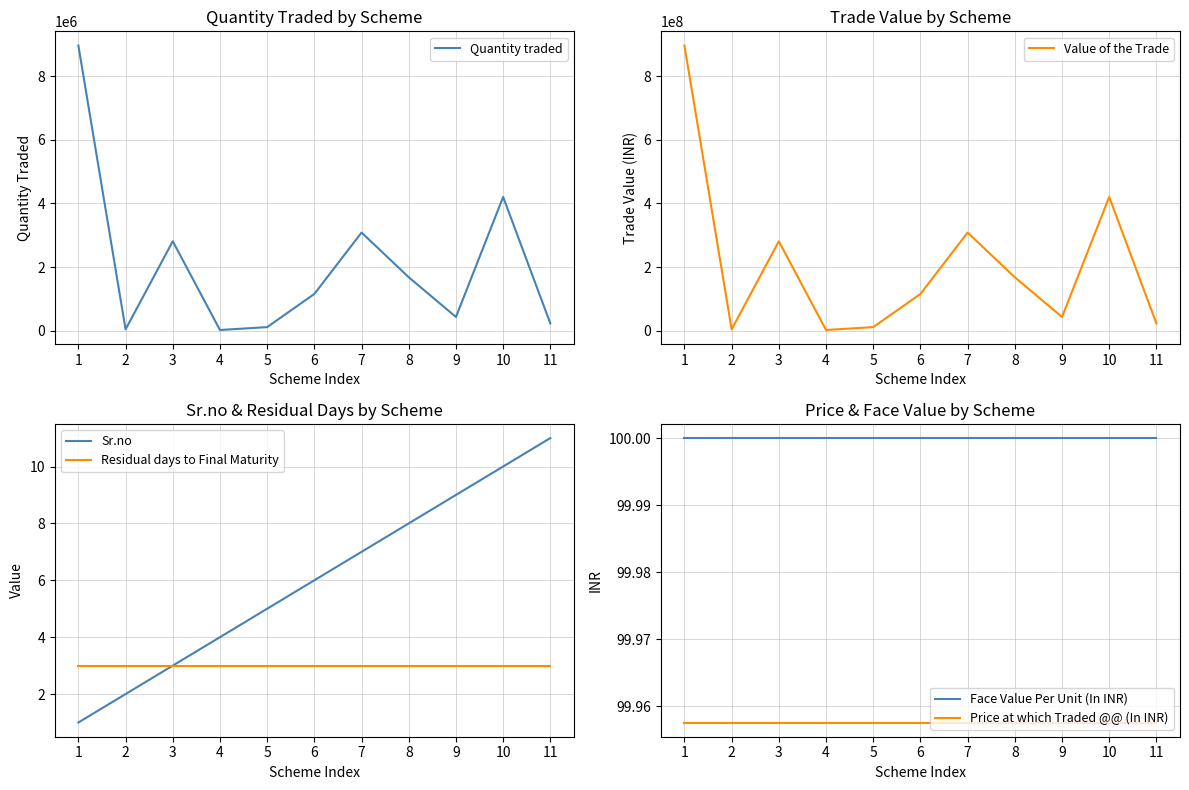

List the labels in order of Sr.no value, smallest first.

1, 2, 3, 4, 5, 6, 7, 8, 9, 10, 11